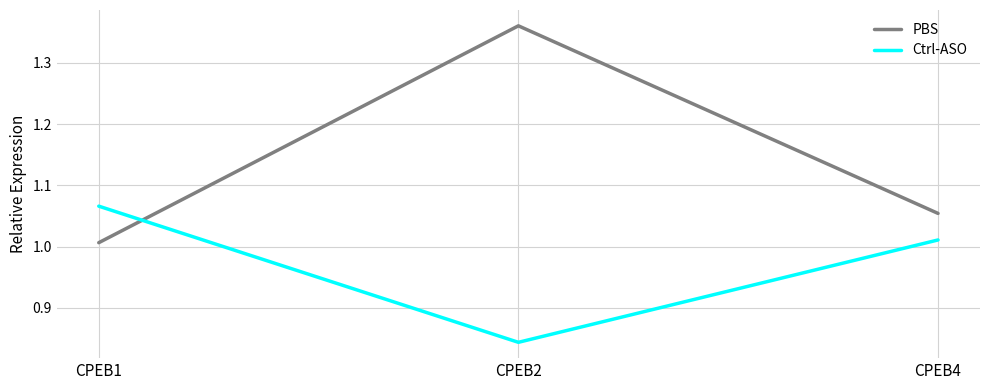

What is the difference between the maximum and second lowest values in the Ctrl-ASO series?

0.1